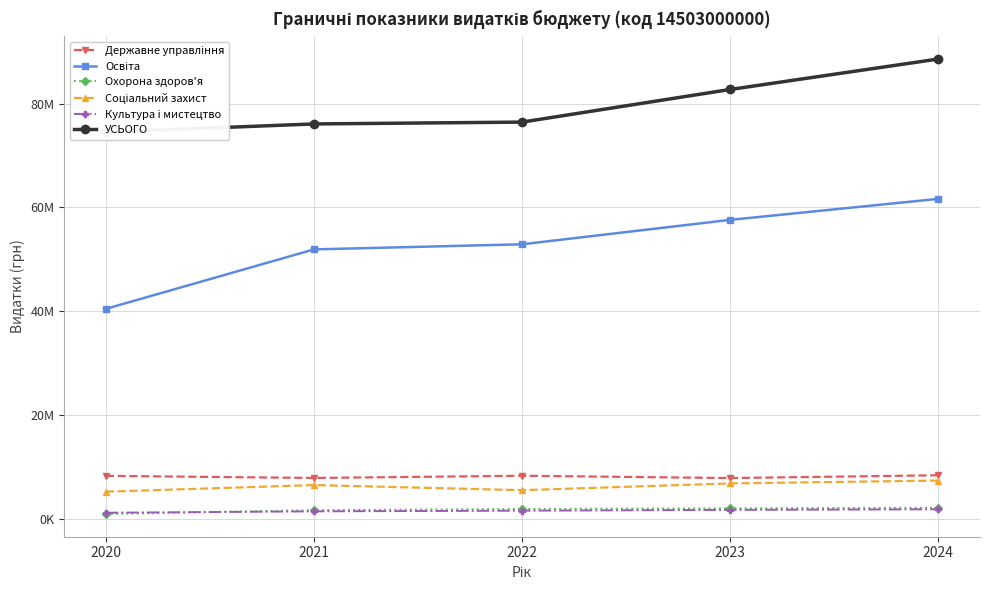

Where does the Державне управління series first go above 8370345?

2022